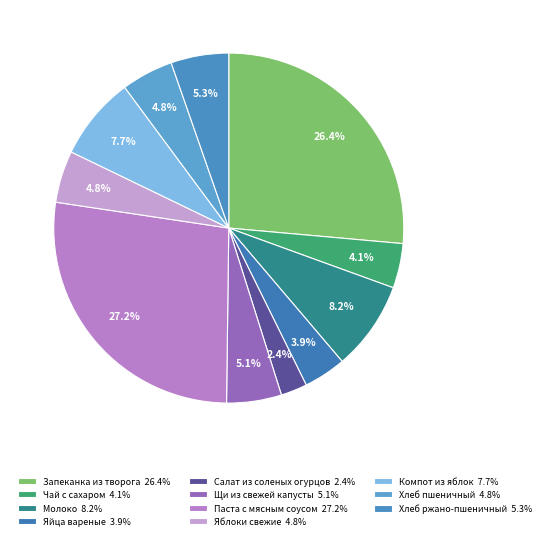

To the nearest percent, what is the combined percentage of Чай с сахаром and Яблоки свежие?

9%